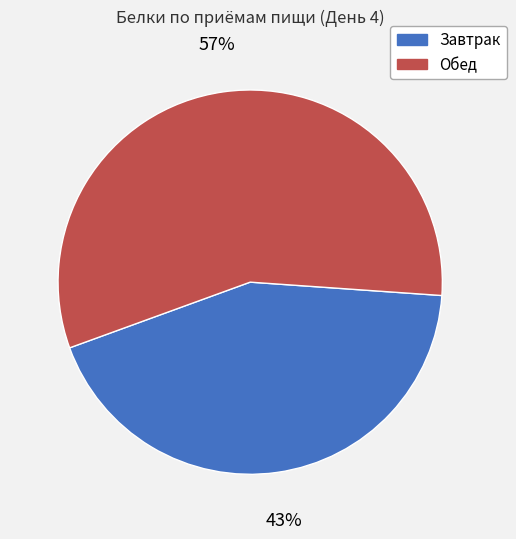

What is the smallest slice in the pie chart?

Завтрак